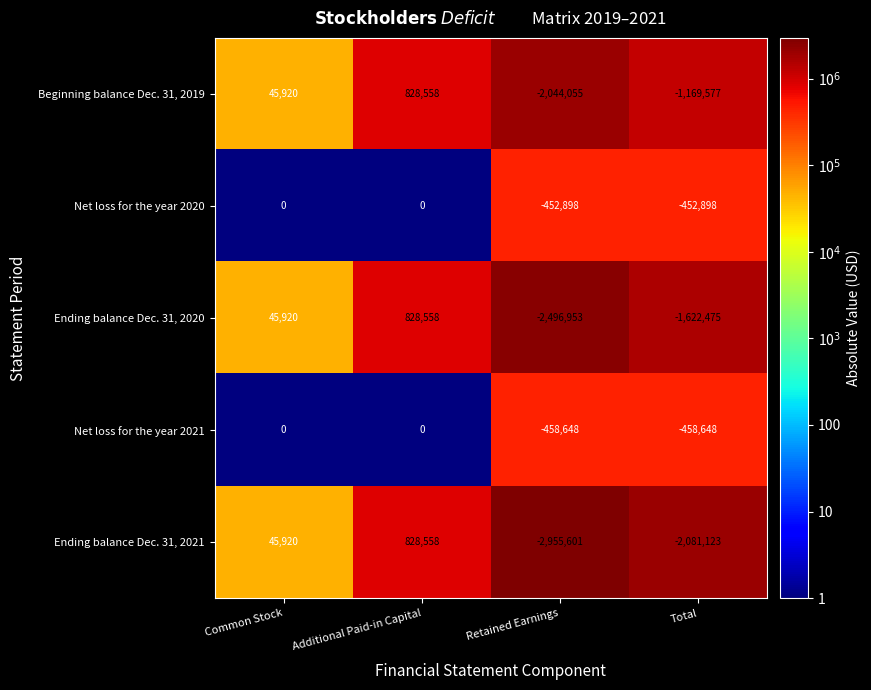

What is the sum of all Net loss for the year 2021 values?

-917296